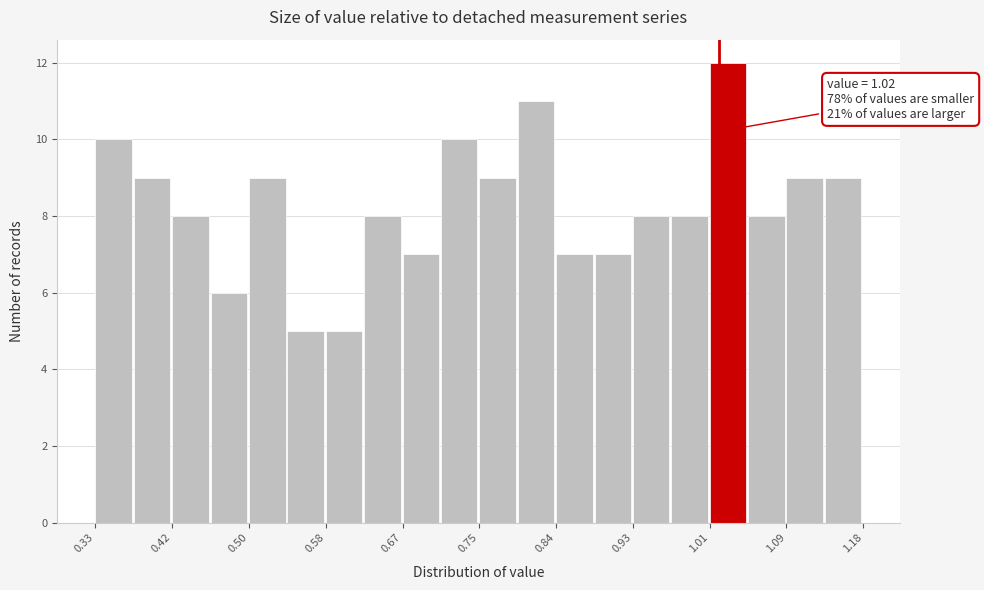

Which range on the x-axis has the tallest bar?

1.01 to 1.05